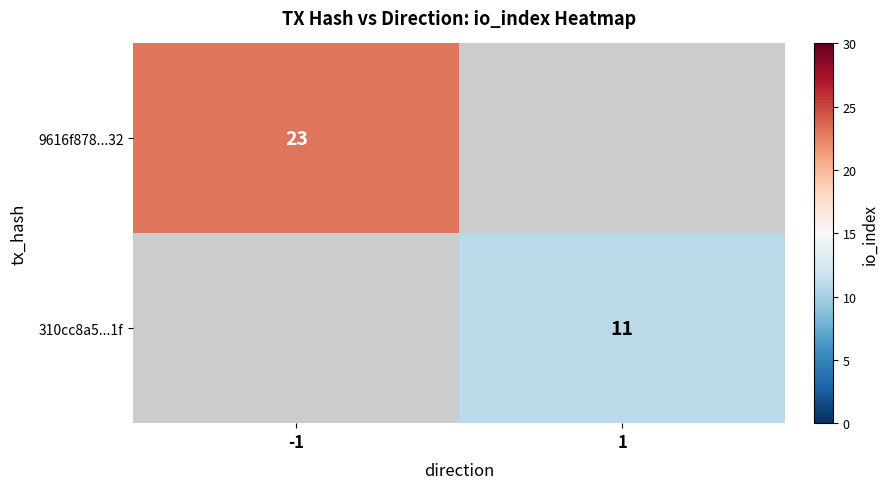

At which category is the sum across all series the highest?

-1